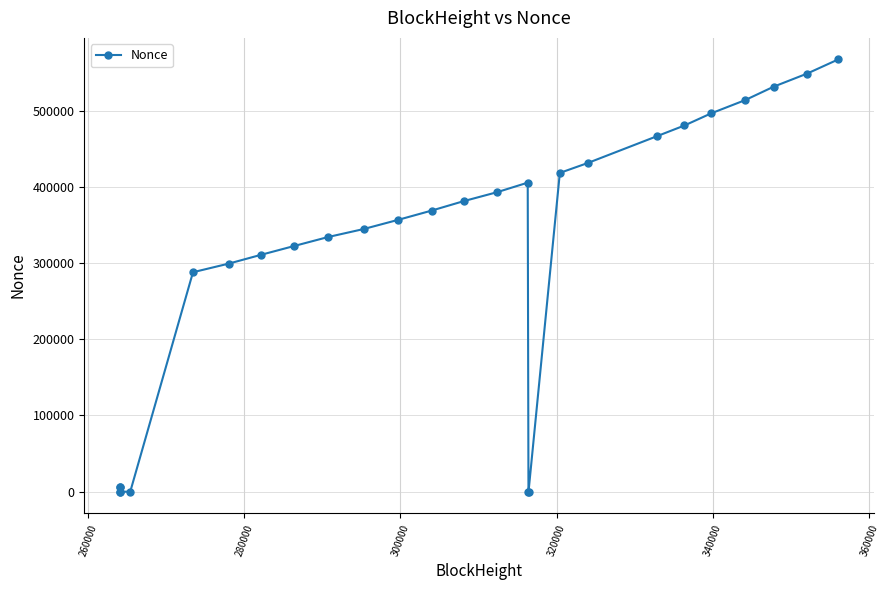

What is the greatest value displayed?

566966